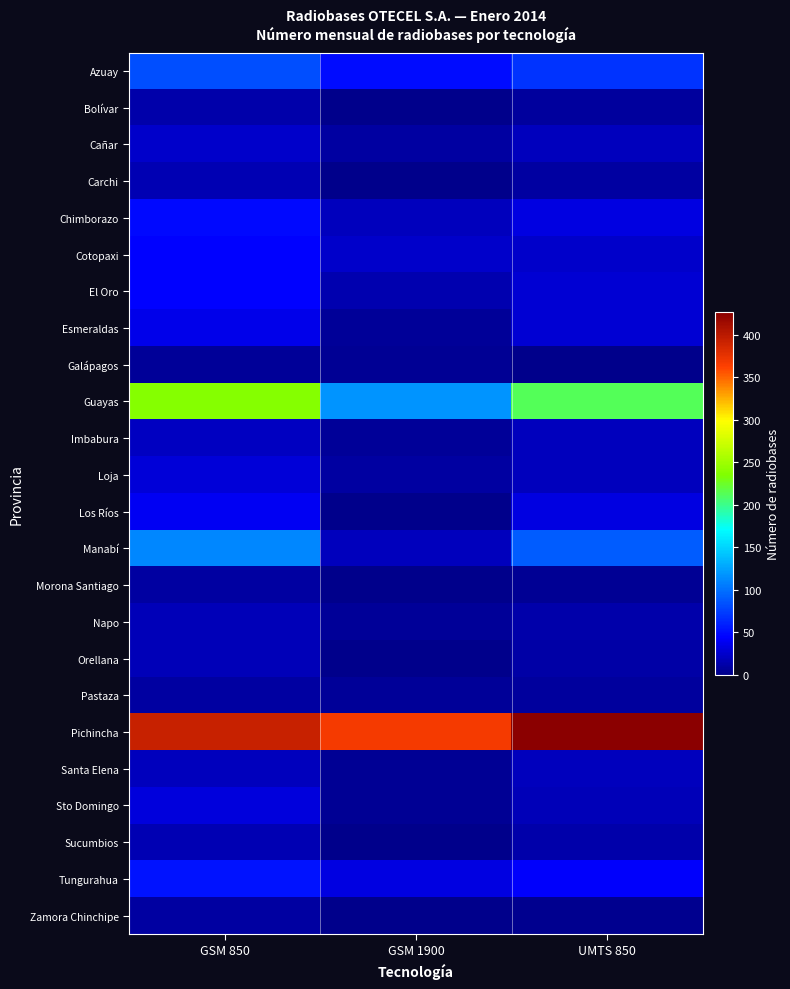

At which category does the chart reach its peak across all series?

UMTS 850